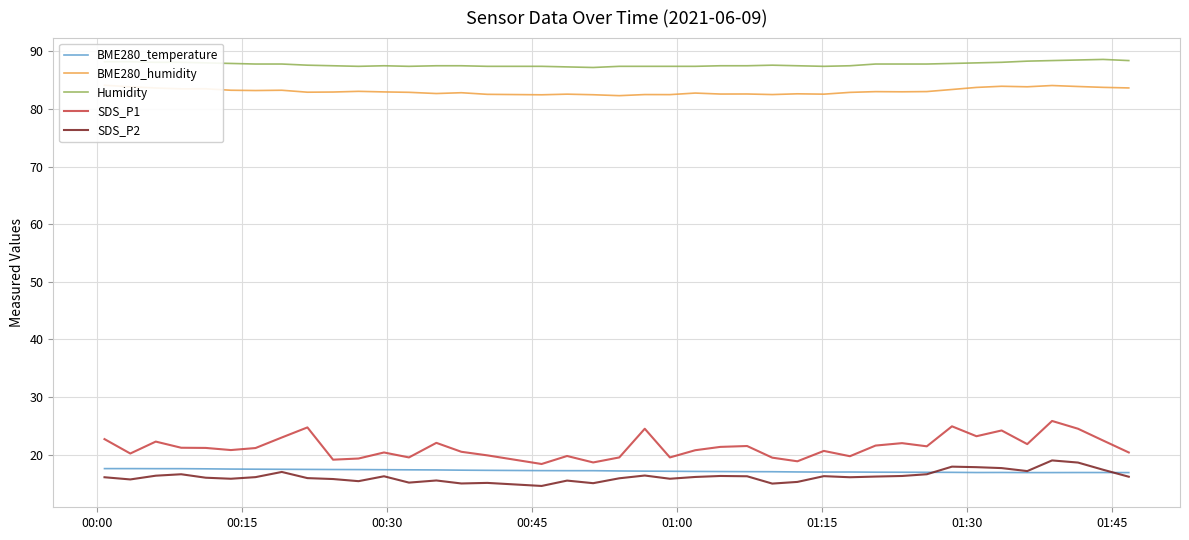

True or false: Humidity and BME280_temperature intersect in this chart.

False